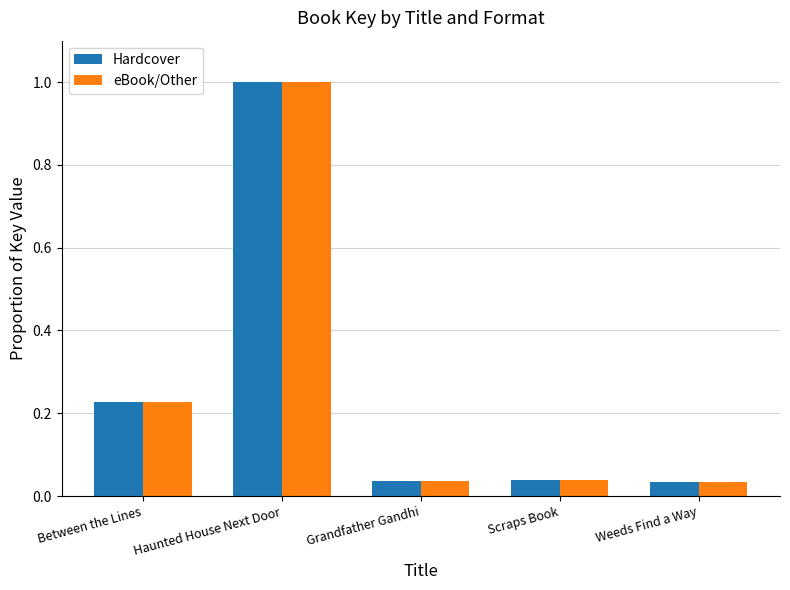

At which category is the sum across all series the highest?

Haunted House Next Door